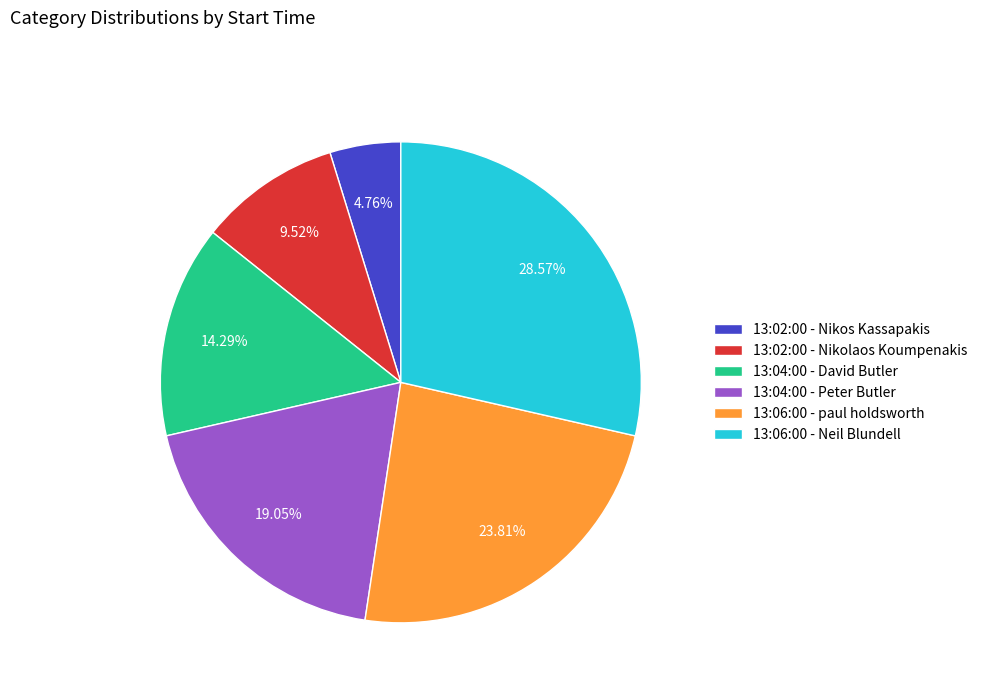

To the nearest percent, what is the combined percentage of 13:02:00 - Nikos Kassapakis and 13:06:00 - Neil Blundell?

33%